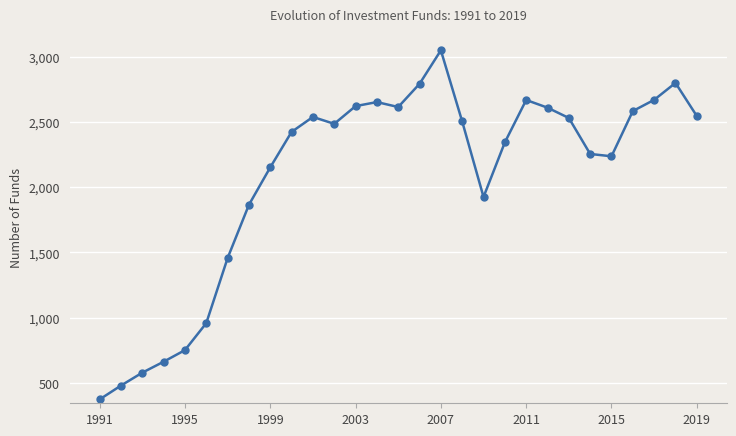

Does the chart display data point markers on the line(s)?

Yes